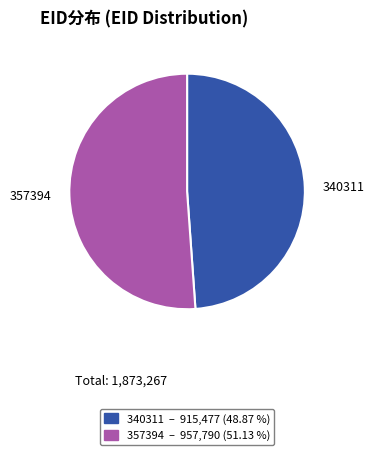

What is the ratio of the value at 340311 to the value at 357394?

1.0